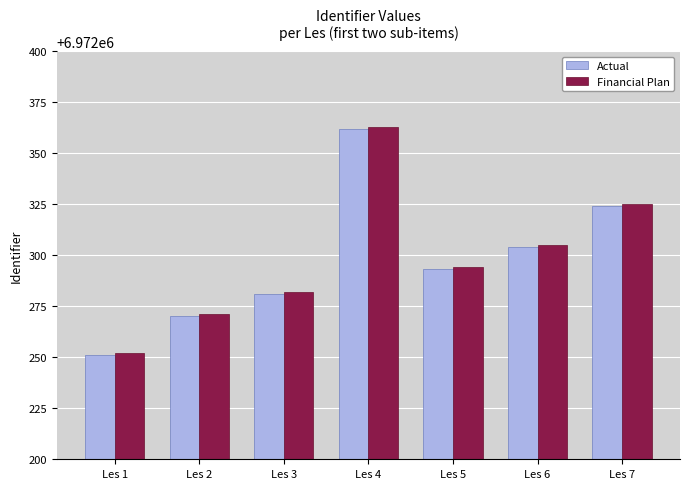

How many groups of bars are there?

7